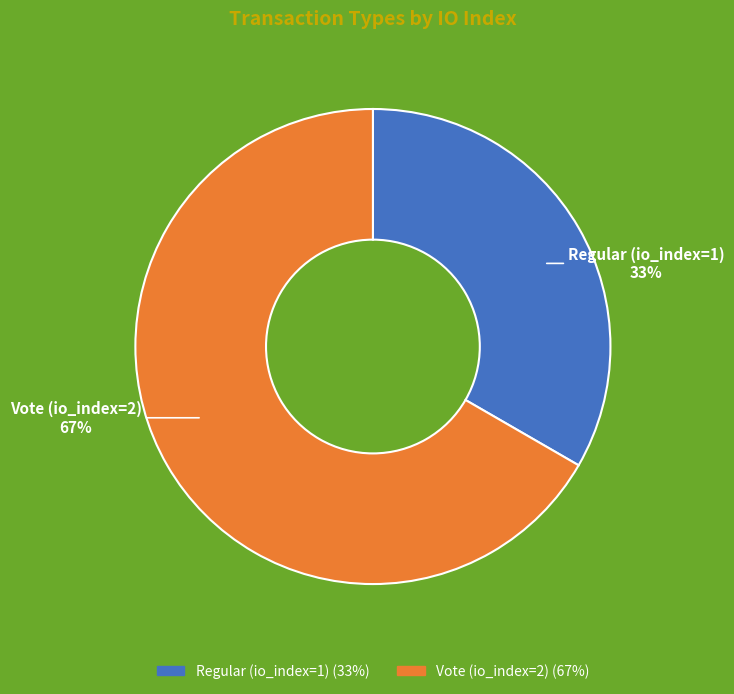

Between Vote (io_index=2) and Regular (io_index=1), which is larger?

Vote (io_index=2)